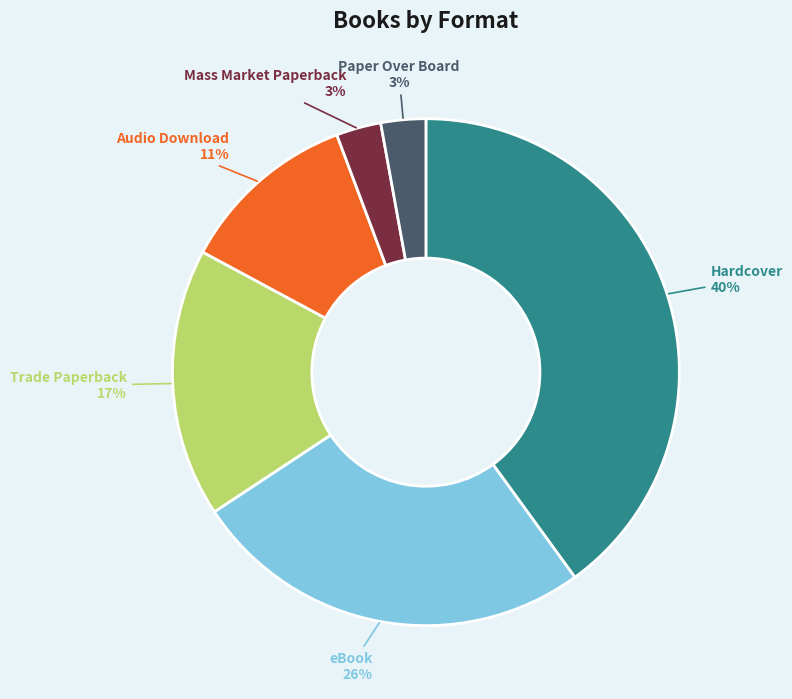

Do Hardcover and Audio Download together represent more than half of the pie?

Yes